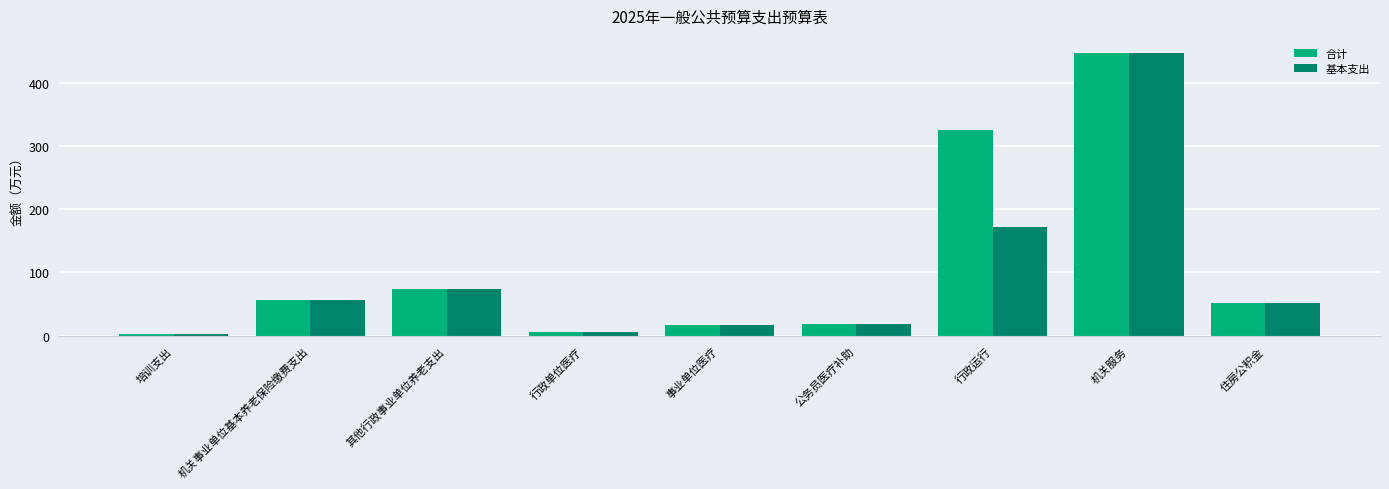

Is the value of 合计 at 事业单位医疗 greater than the value of 基本支出 at 行政运行?

No